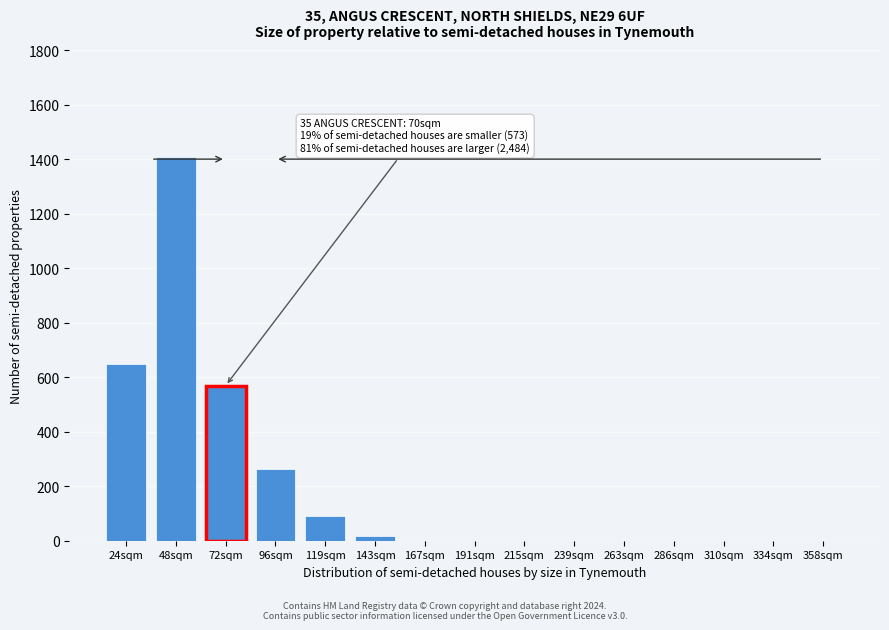

Reading left to right, list all the values displayed in this chart.

24sqm=648	48sqm=1408	72sqm=569	96sqm=264	119sqm=90	143sqm=18	167sqm=0	191sqm=0	215sqm=0	239sqm=0	263sqm=0	286sqm=0	310sqm=0	334sqm=0	358sqm=0